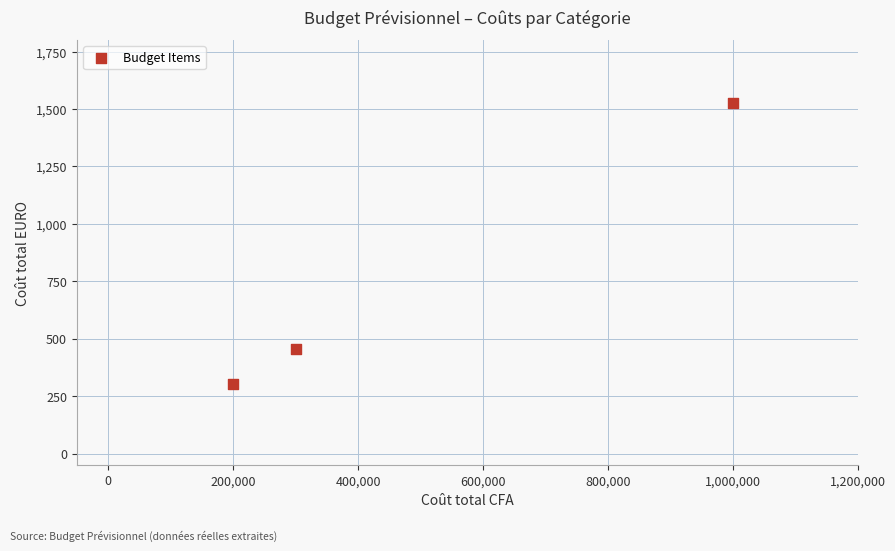

What is the range of X values (max minus min)?

800000.0